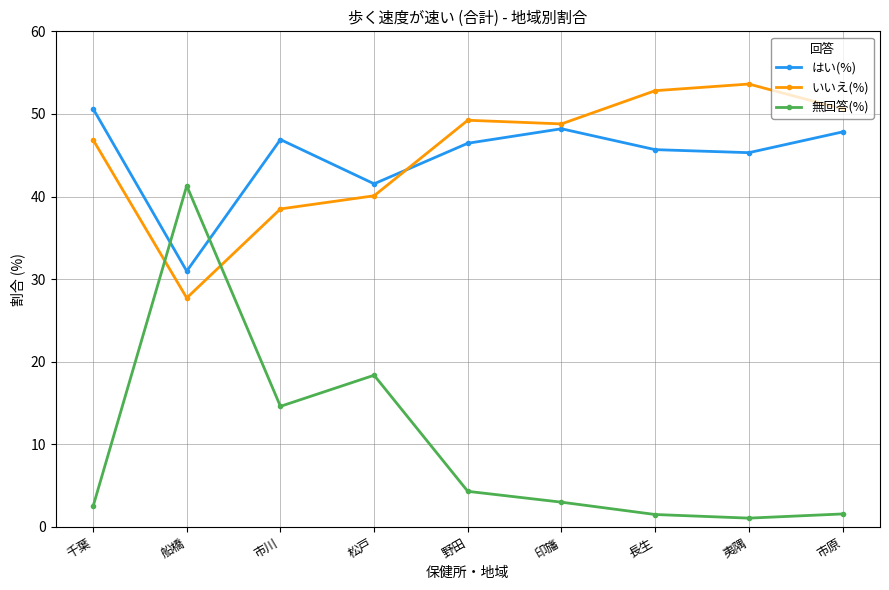

At how many categories does at least one series exceed 19?

9